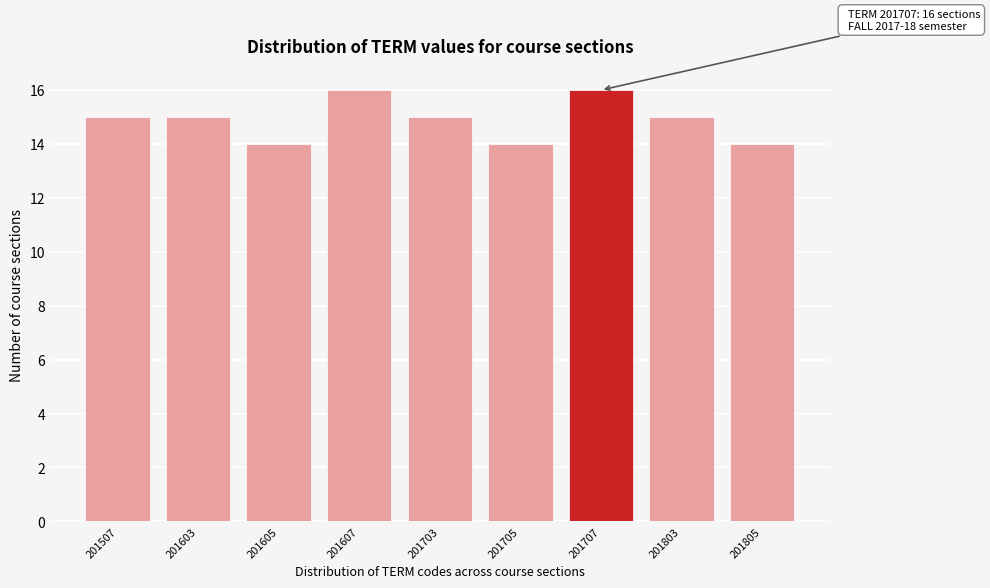

Reading right to left, extract all data points from this chart.

201805=14	201803=15	201707=16	201705=14	201703=15	201607=16	201605=14	201603=15	201507=15